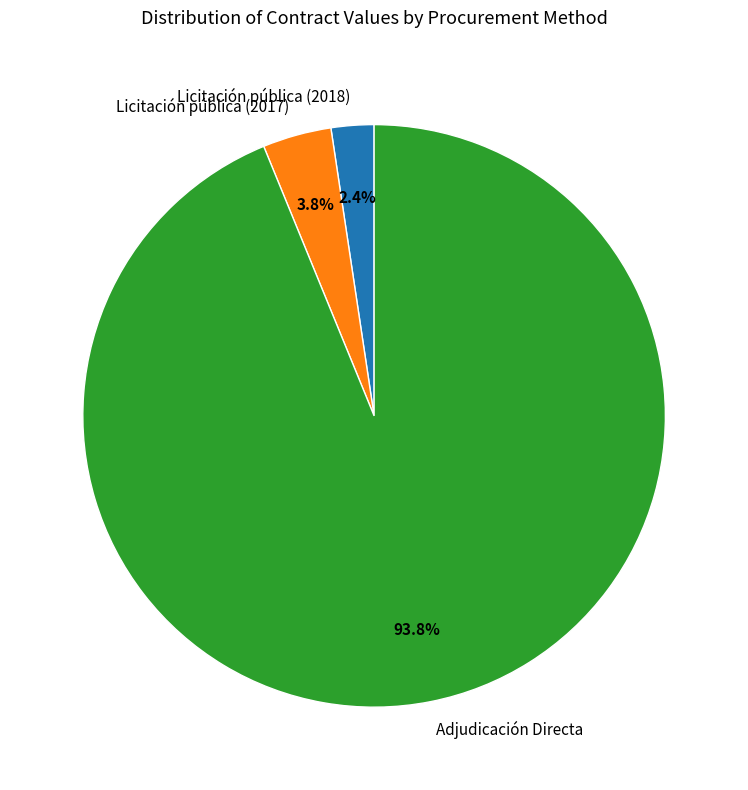

Rank the categories by value from lowest to highest.

Licitación pública (2018), Licitación pública (2017), Adjudicación Directa